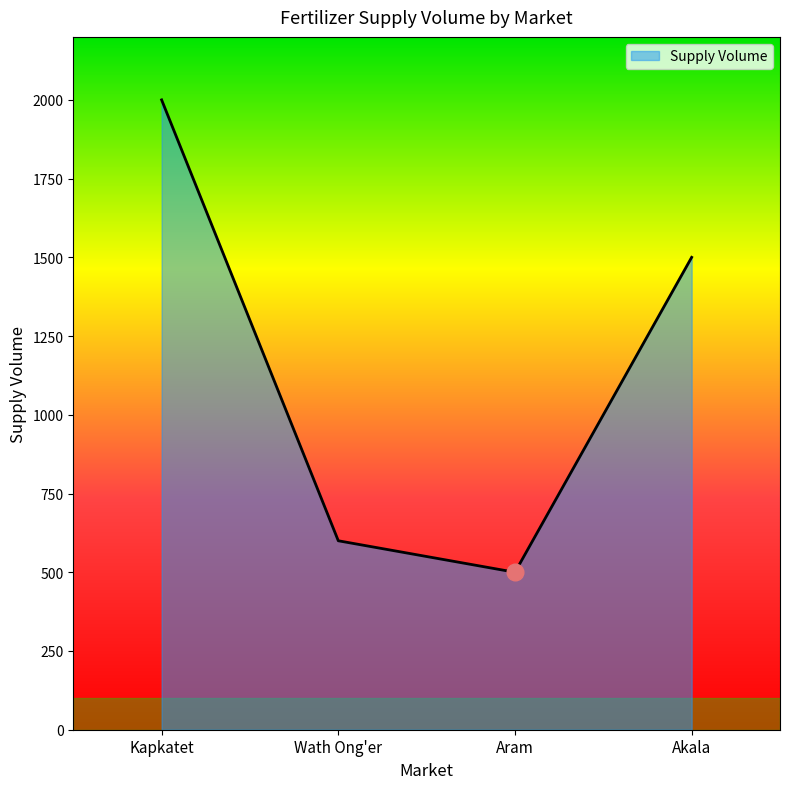

Rank the categories by value from lowest to highest.

Aram, Wath Ong'er, Akala, Kapkatet